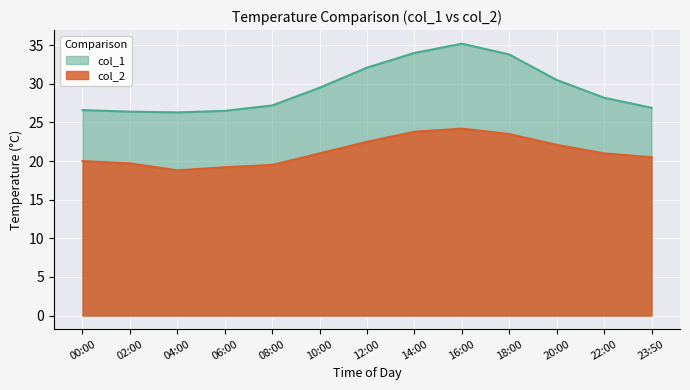

At 22:00, list the series in order from largest to smallest.

col_1, col_2